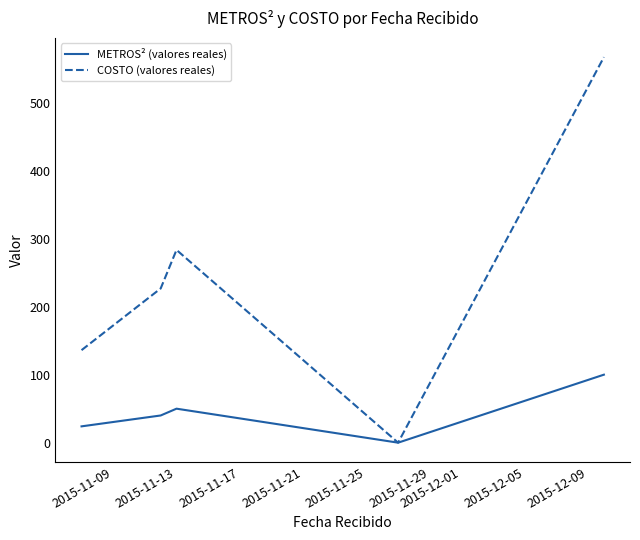

List the series in order of their peak value, highest first.

COSTO (valores reales), METROS² (valores reales)